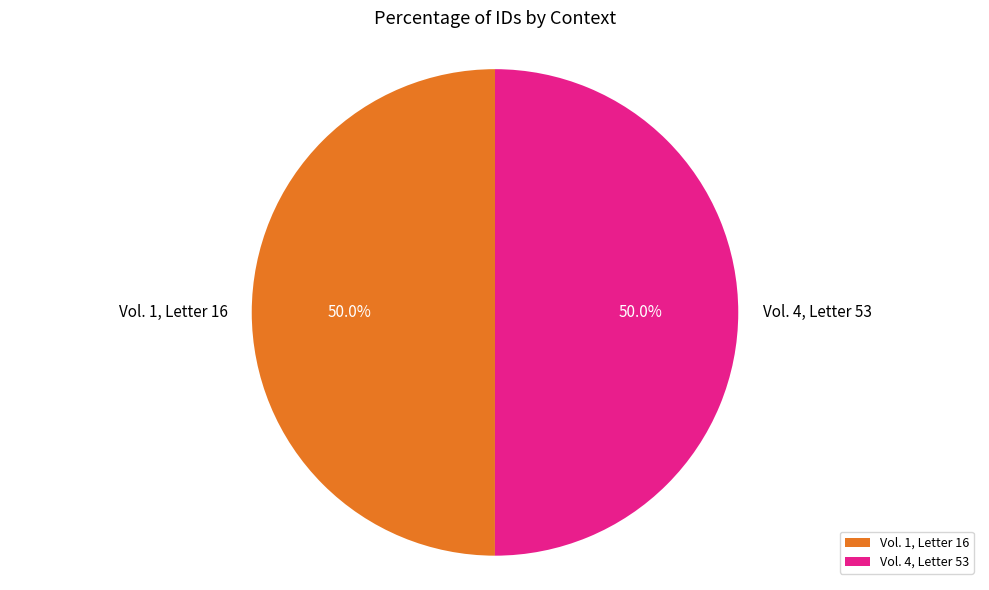

To the nearest percent, what is the combined percentage of Vol. 4, Letter 53 and Vol. 1, Letter 16?

100%